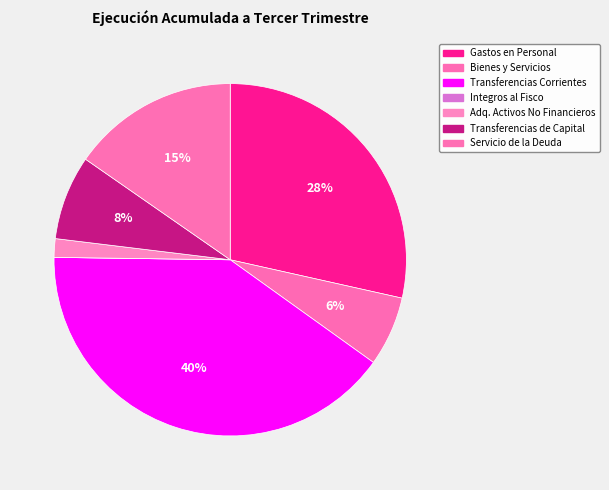

Count the number of slices in the pie.

7